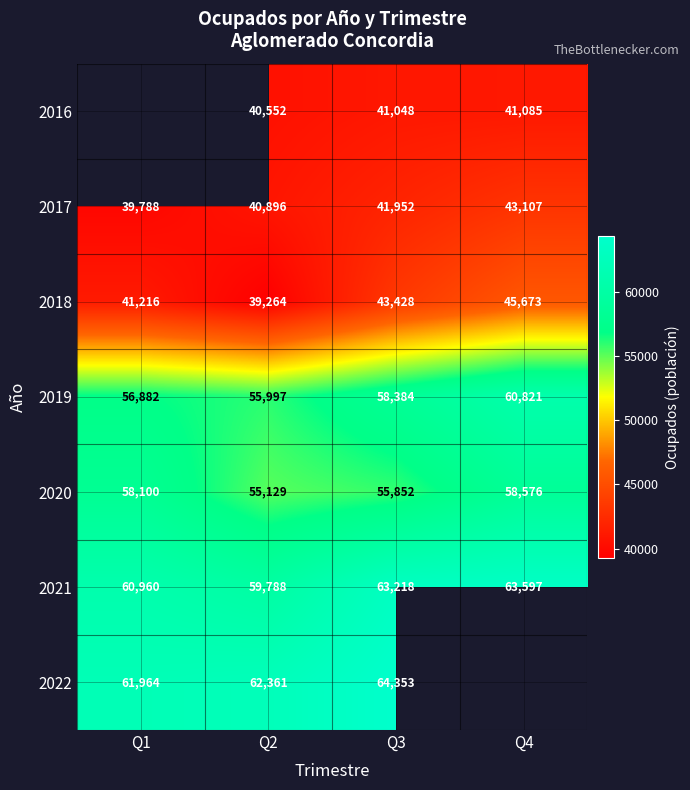

How many 2020 values are between 55852 and 58576?

3